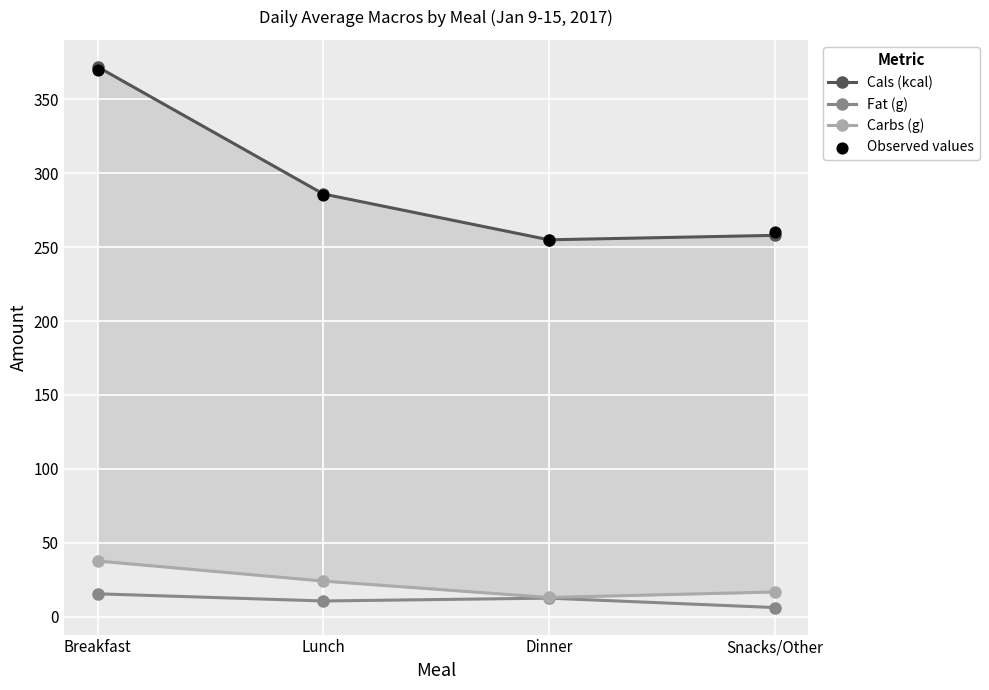

Which series contains the highest Y value?

Cals (kcal)